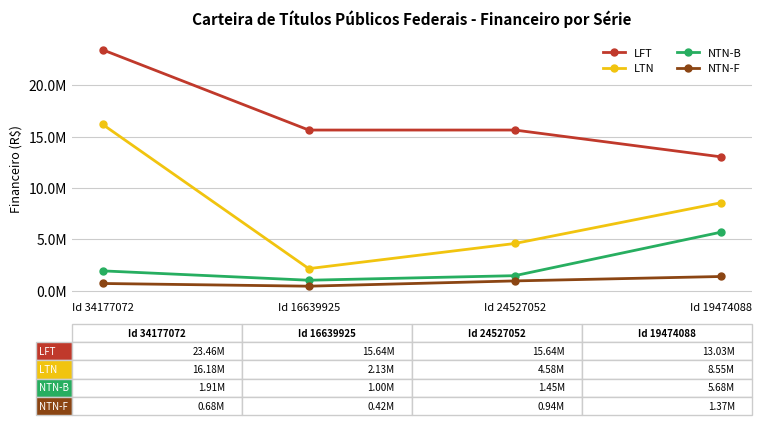

Reading right to left, transcribe all the data shown in this chart.

LFT: Id 19474088=13026360.9	Id 24527052=15638326.8	Id 16639925=15637106.9	Id 34177072=23455660.4
LTN: Id 19474088=8550817.5	Id 24527052=4581840.7	Id 16639925=2131855.6	Id 34177072=16182722.3
NTN-B: Id 19474088=5682315.9	Id 24527052=1445866.3	Id 16639925=1002024.8	Id 34177072=1913723.2
NTN-F: Id 19474088=1365258.9	Id 24527052=935223.2	Id 16639925=421685.5	Id 34177072=684717.0